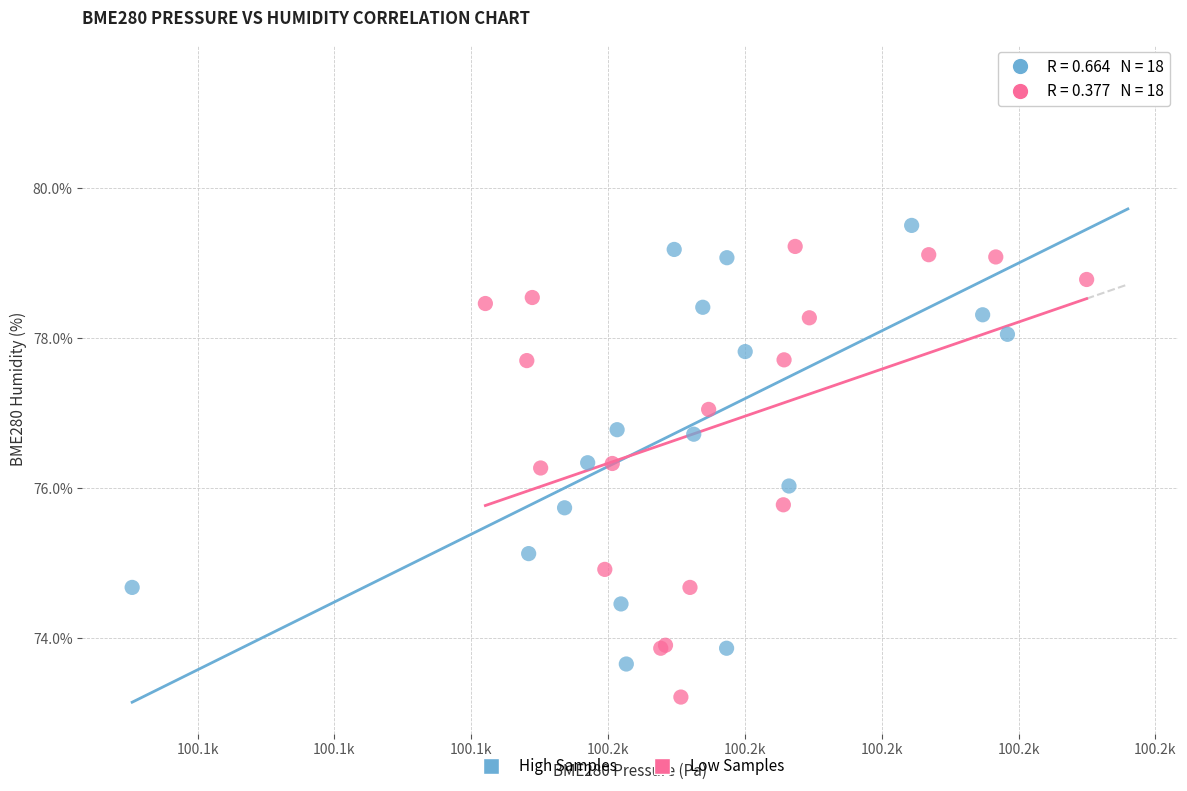

What are all the series names shown in the legend?

High Samples, Low Samples